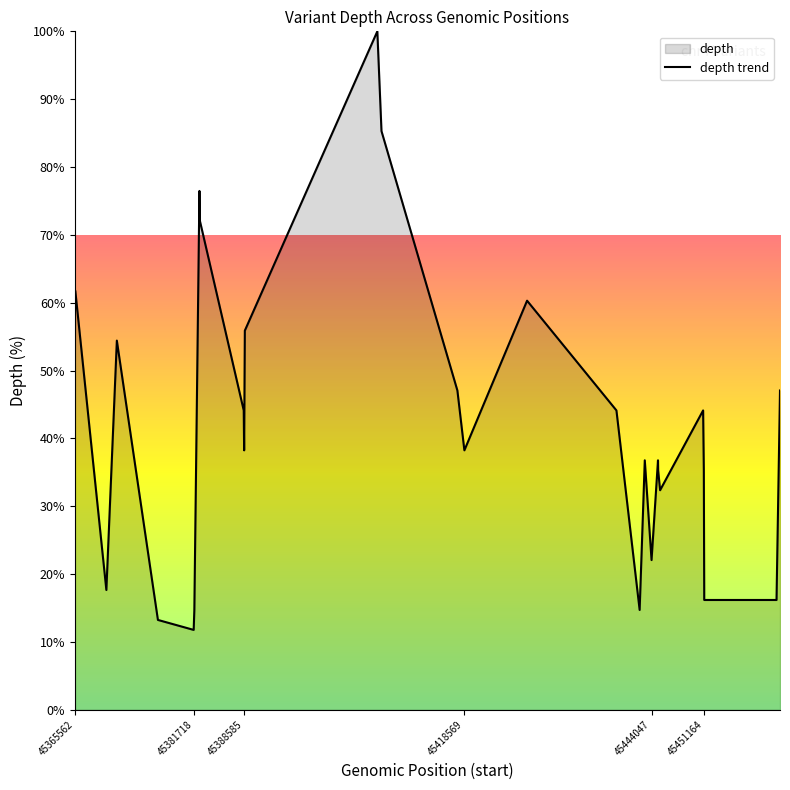

Does the chart display data point markers on the line(s)?

No